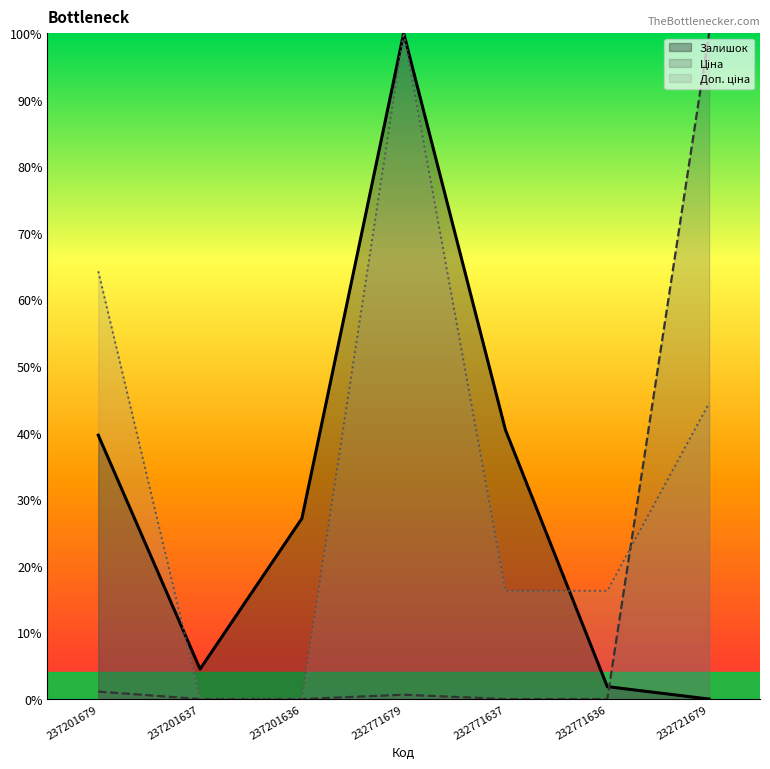

The value of Залишок at 232771636 is 2.9. True or false?

False